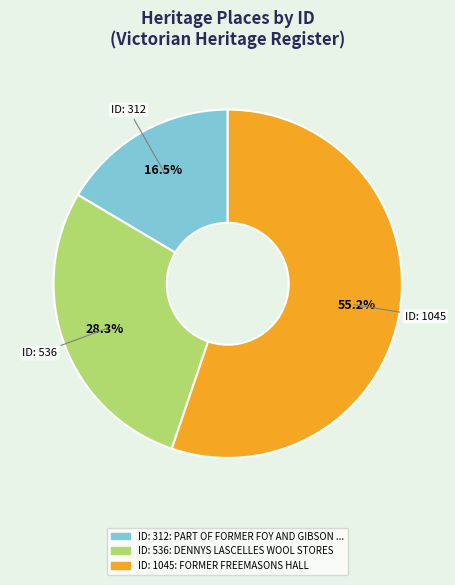

What is the ratio of the value at ID: 312 to the value at ID: 1045?

0.3